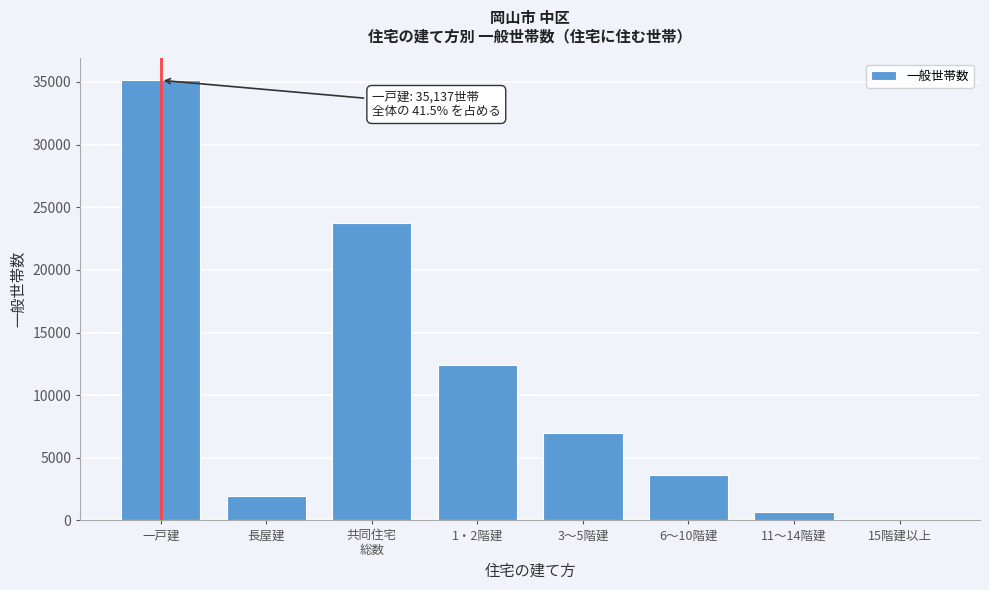

What is the sum of all values?

84574